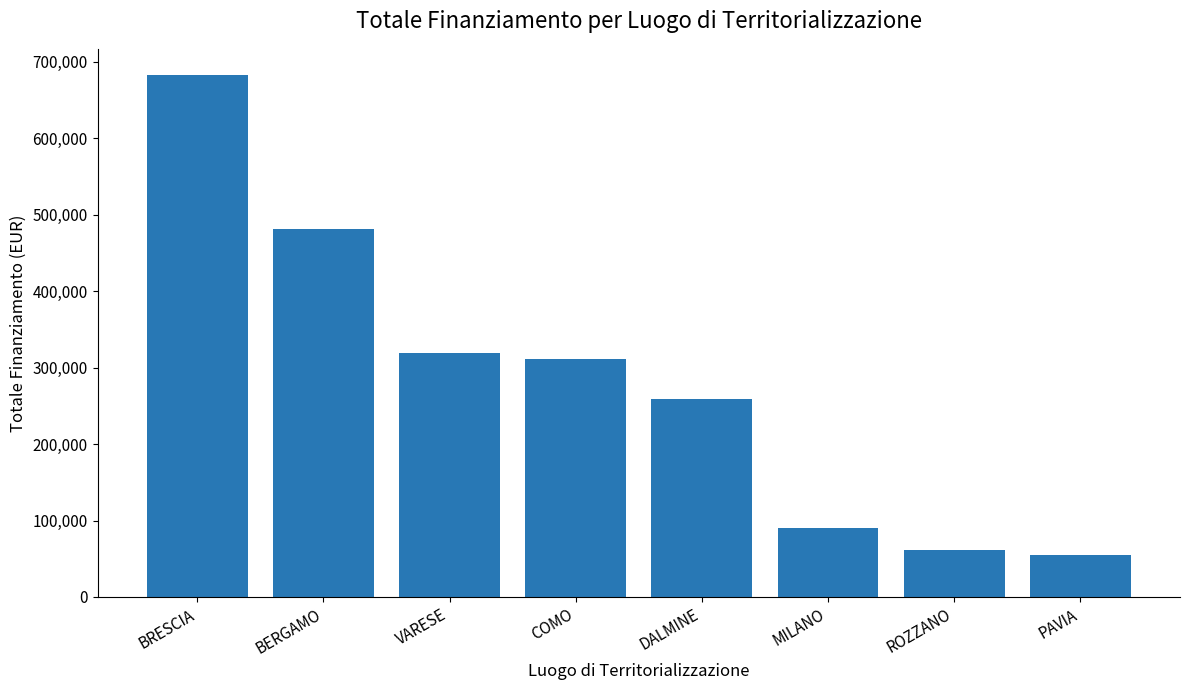

Which label corresponds to the largest value in the chart?

BRESCIA